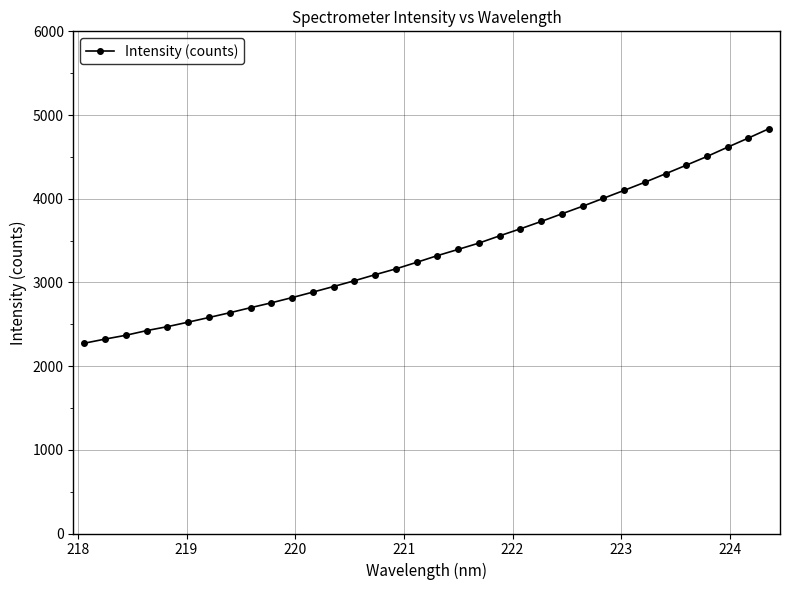

What is the minimum value shown in the chart?

2273.7